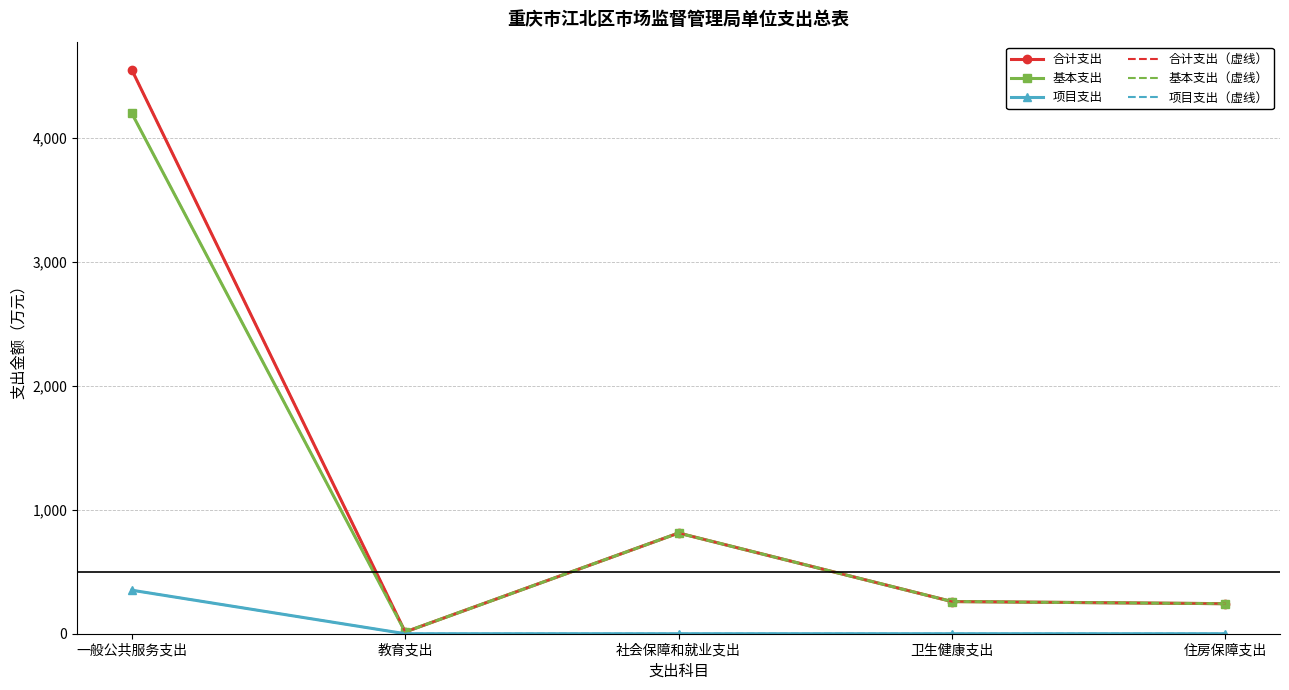

Is the value of 合计支出 at 社会保障和就业支出 greater than the value of 基本支出 at 社会保障和就业支出?

No